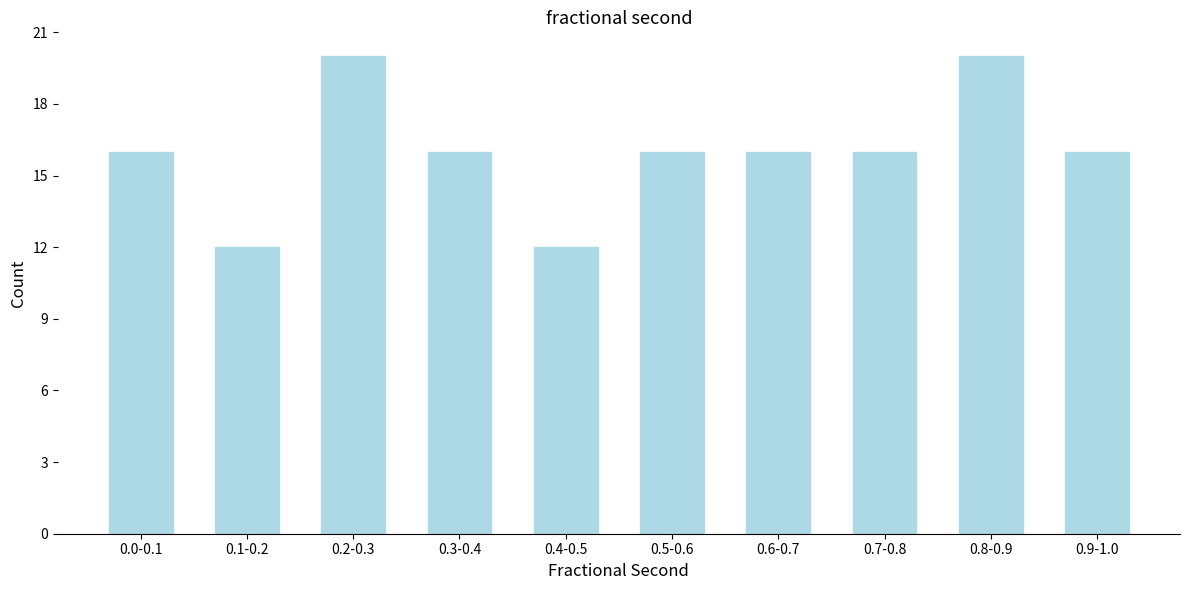

Reading right to left, what are all the values shown in this chart?

16	20	16	16	16	12	16	20	12	16